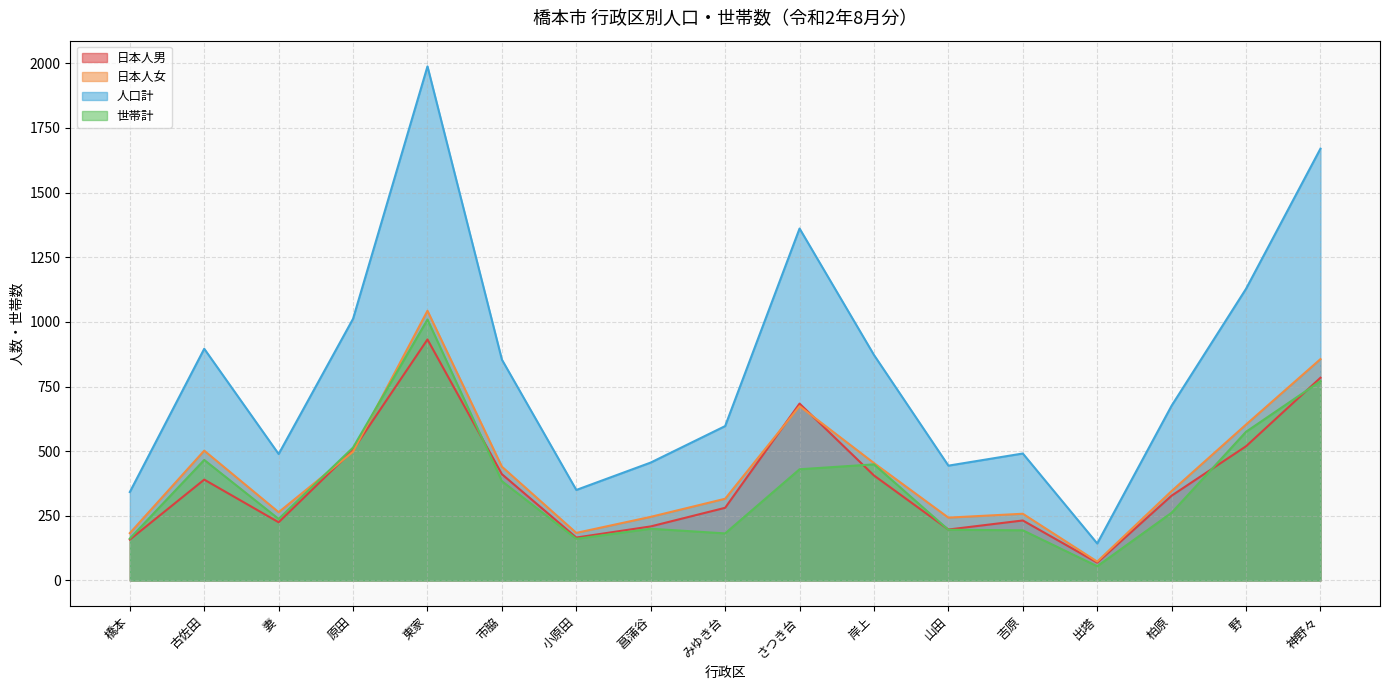

The value of 日本人男 at 古佐田 is 390. True or false?

True